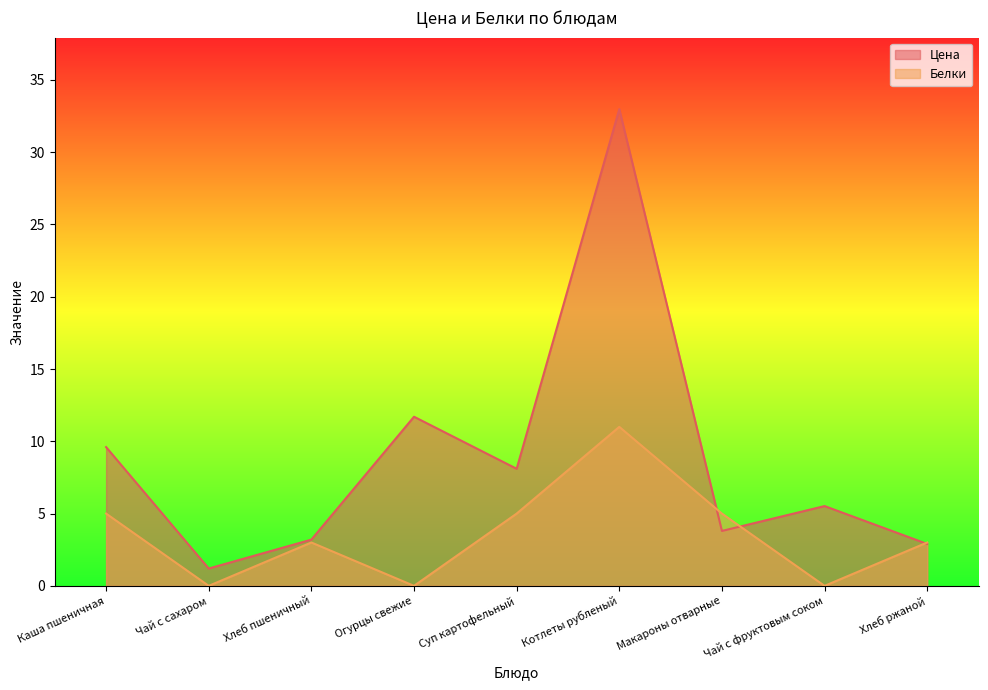

In Белки, how many points are lower than both neighbors (excluding endpoints)?

3